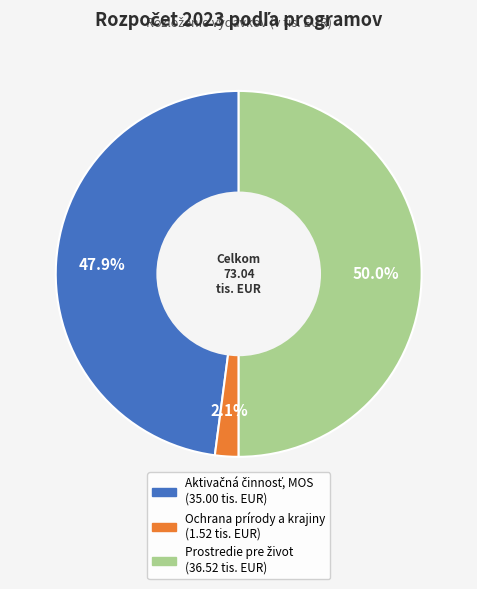

What percentage is NOT represented by Ochrana prírody a krajiny?

97.9%